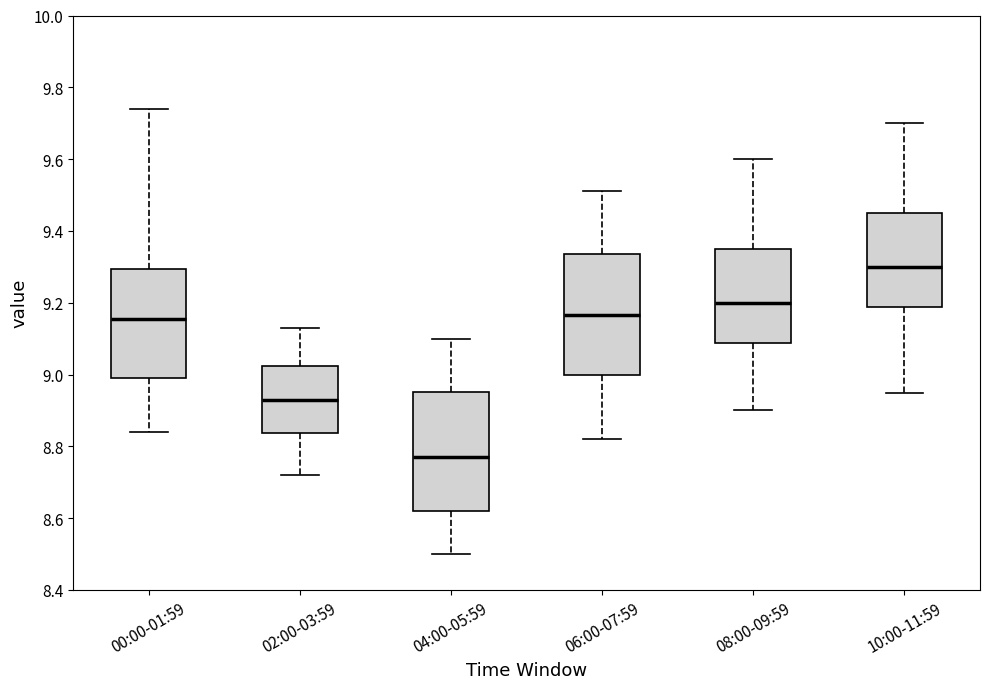

Where does the median line of the box for 08:00-09:59 sit on the y-axis? The values are not printed on the chart, so give them approximately, as read against the axis.

9.20